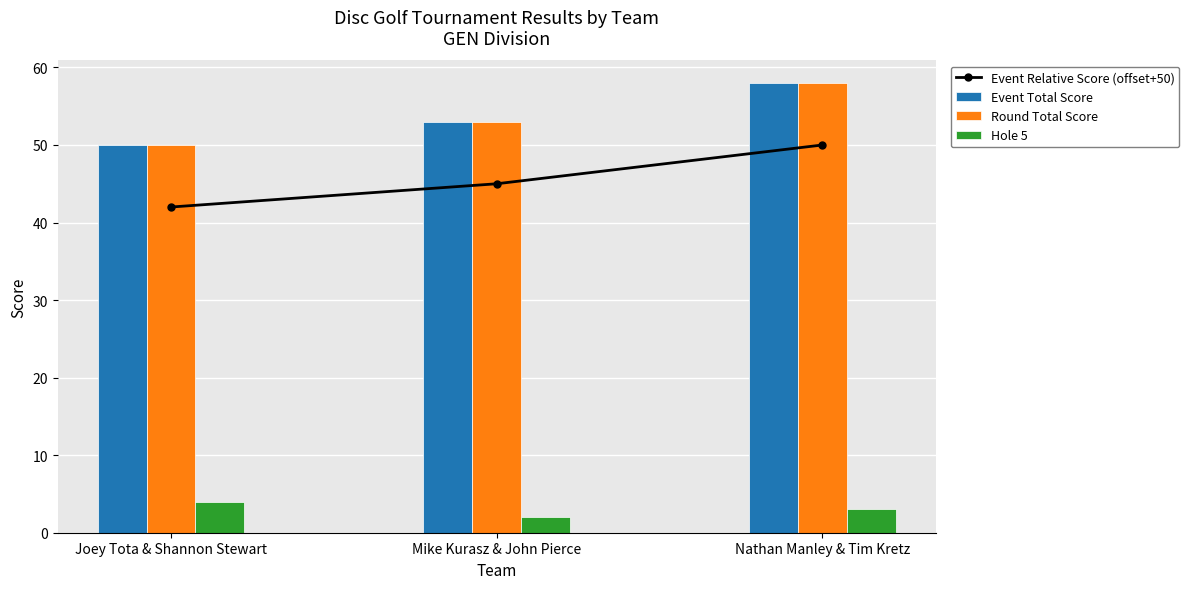

Which series has the largest total across all categories?

Event Total Score